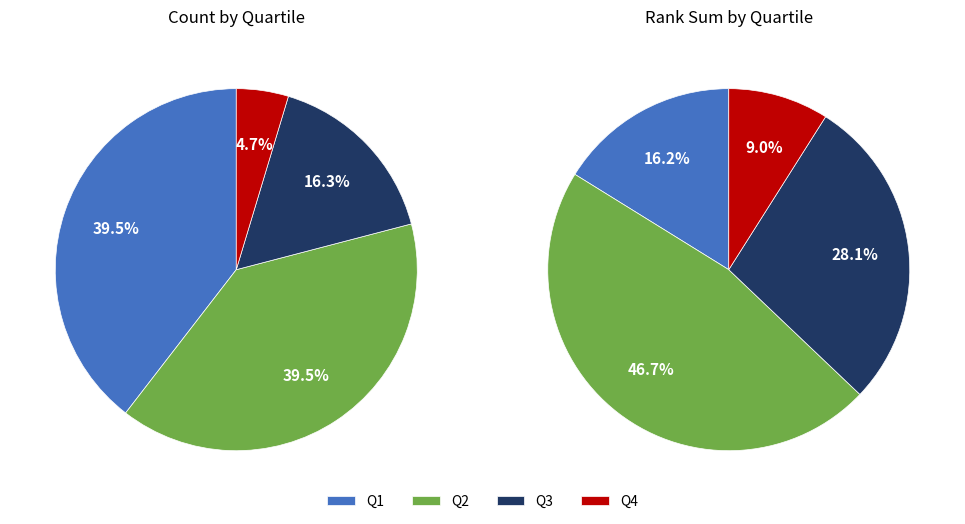

How many segments does this pie chart have?

4